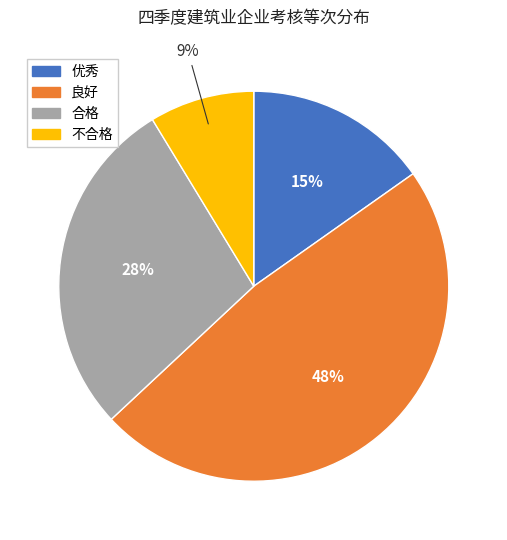

Which slice is the largest?

良好